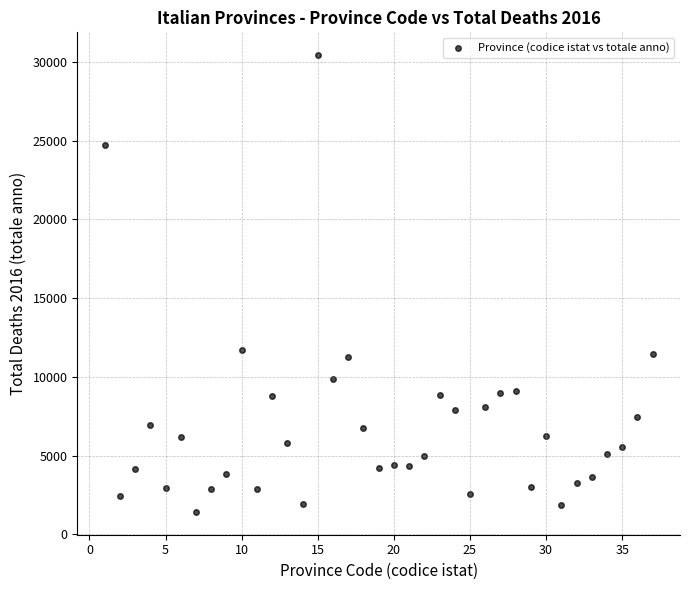

What is the range of X values (max minus min)?

36